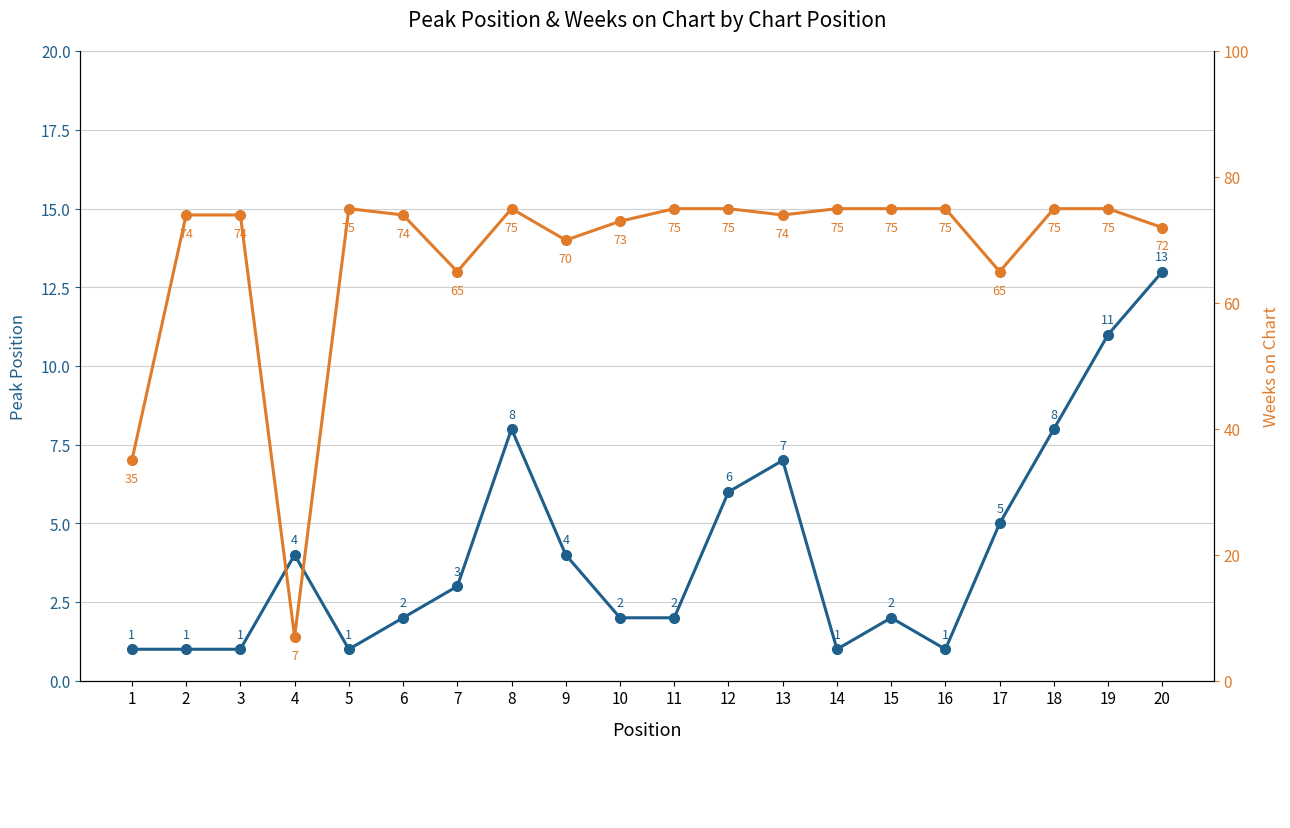

What is the maximum value for Weeks on Chart?

75